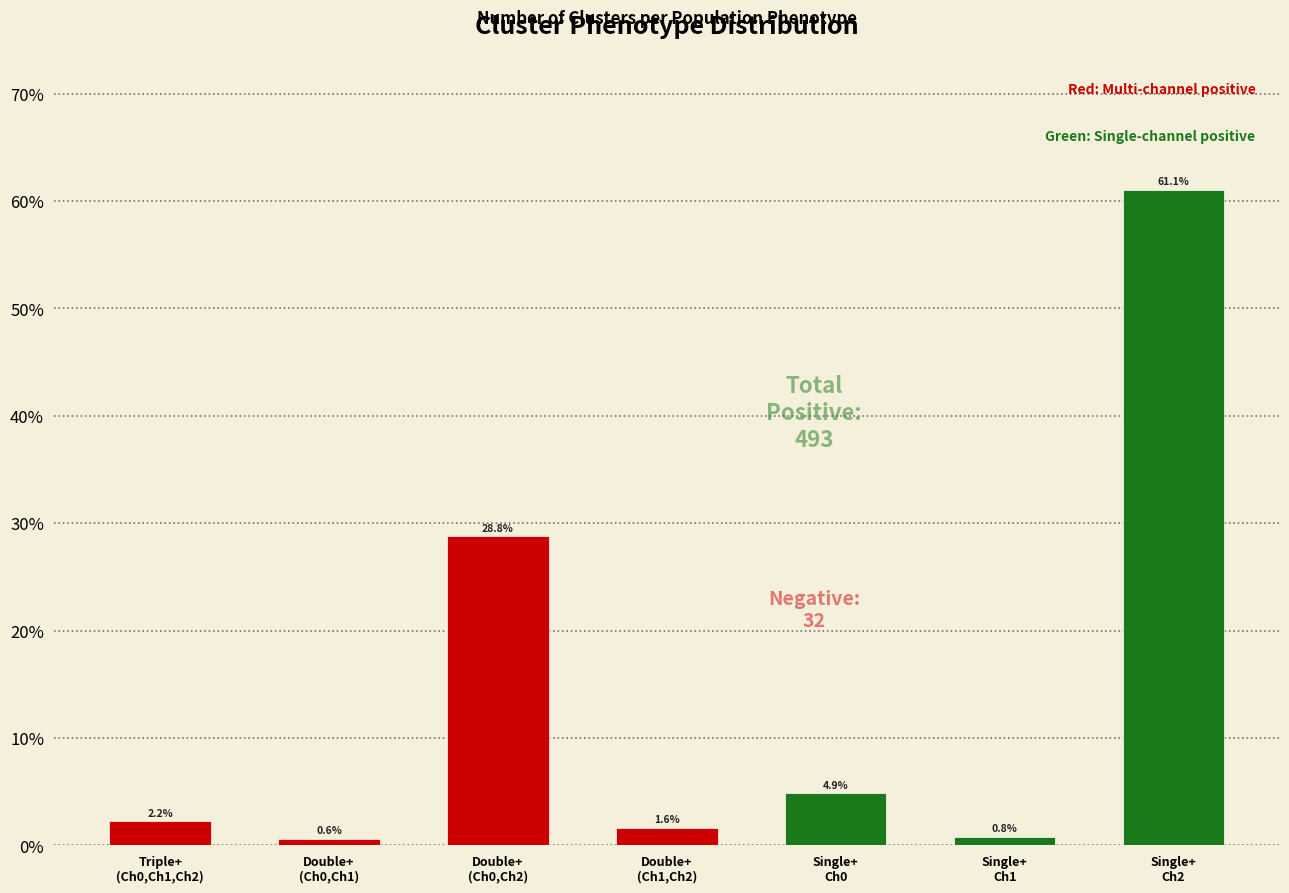

Reading left to right, transcribe all the data shown in this chart.

2.2	0.6	28.8	1.6	4.9	0.8	61.1